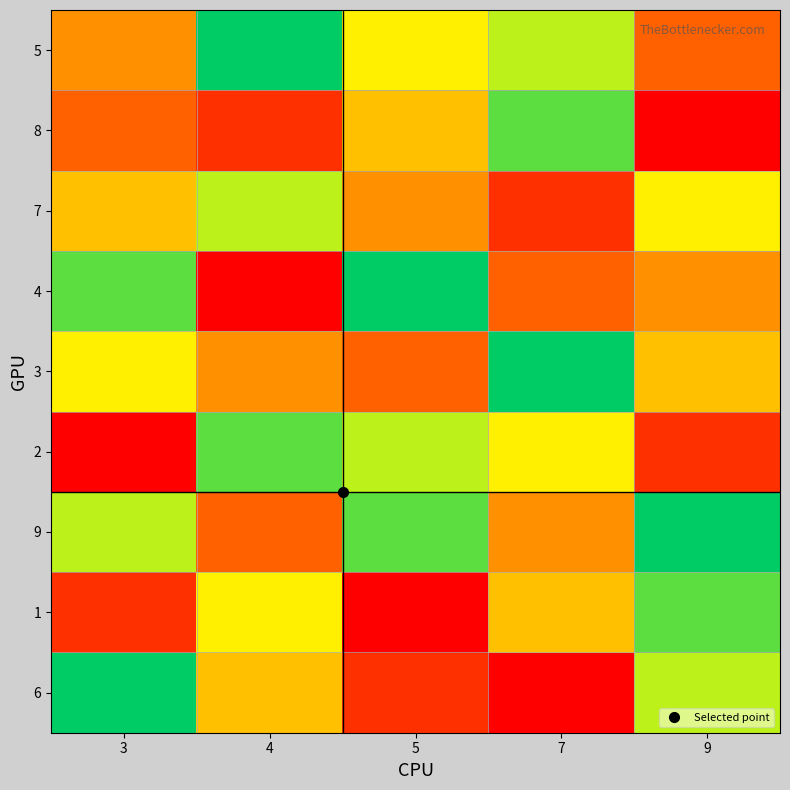

At which category is the sum across all series the highest?

3